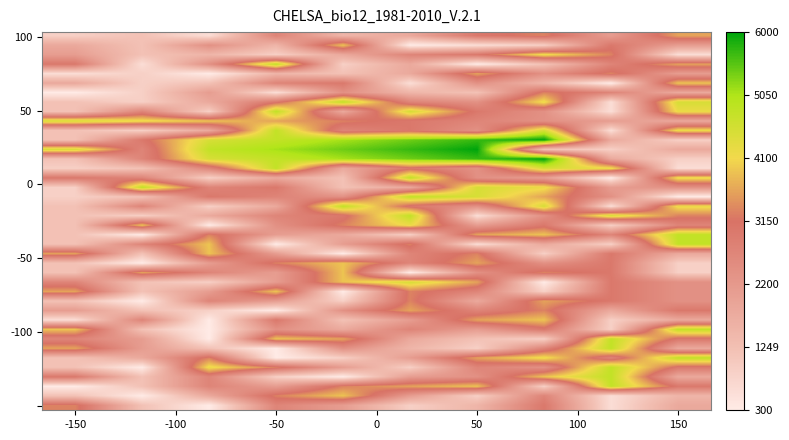

What is the maximum value shown in the chart?

20